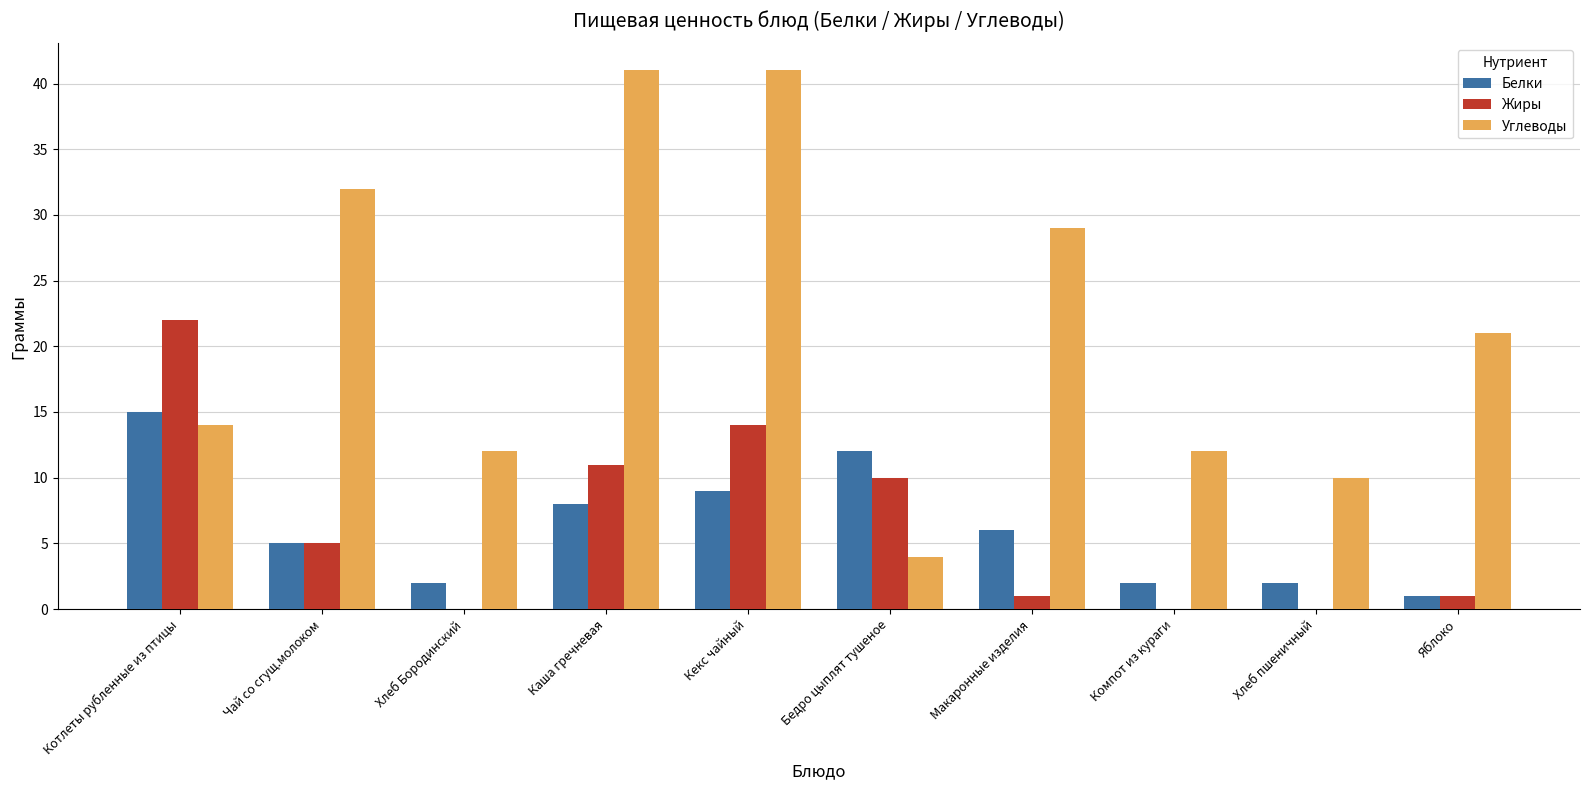

What is the spread (max minus min) of values at Кекс чайный?

32